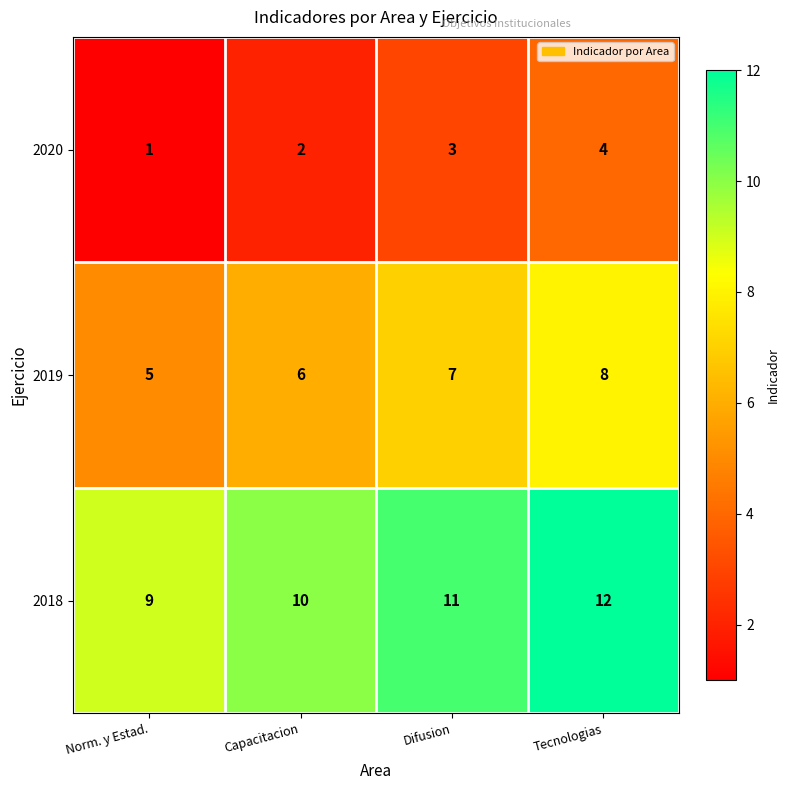

Rank the series by their average value, from highest to lowest.

2018, 2019, 2020